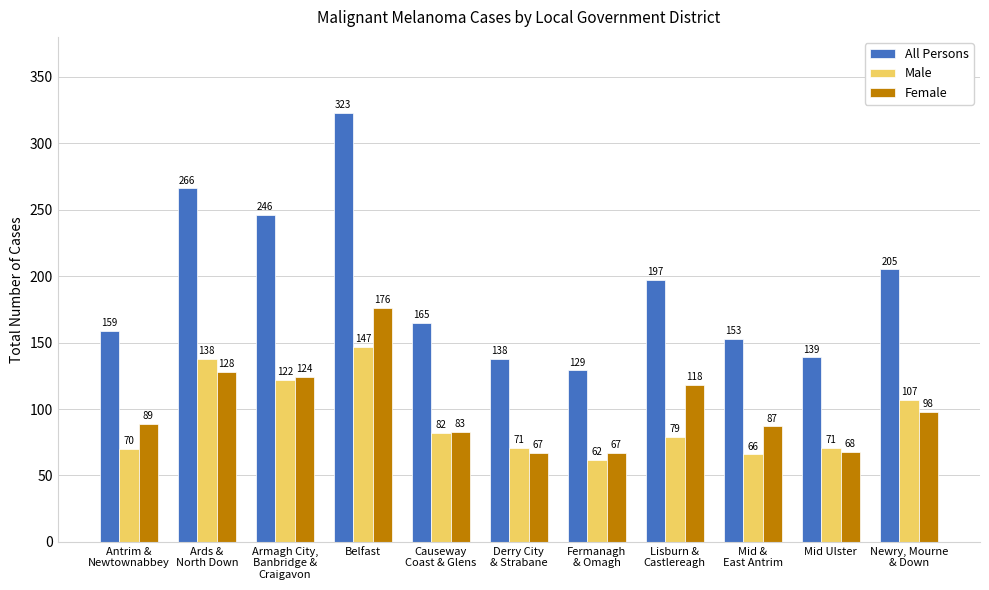

Which category has the lowest value across all series?

Fermanagh
& Omagh